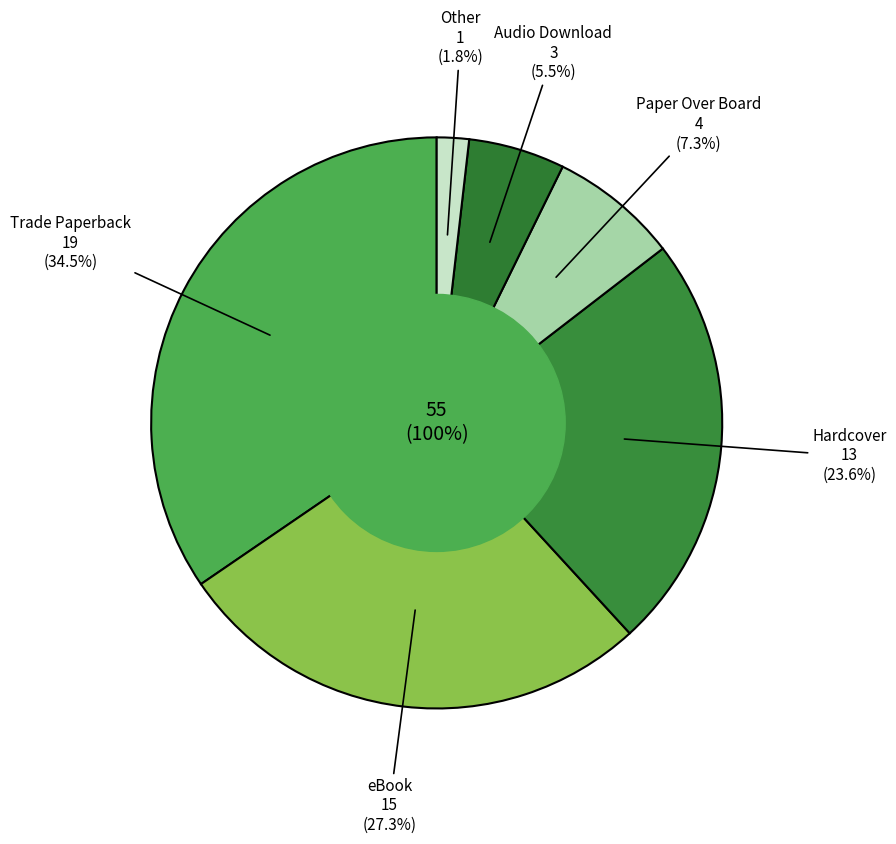

Which category has the smallest portion of the pie?

Other